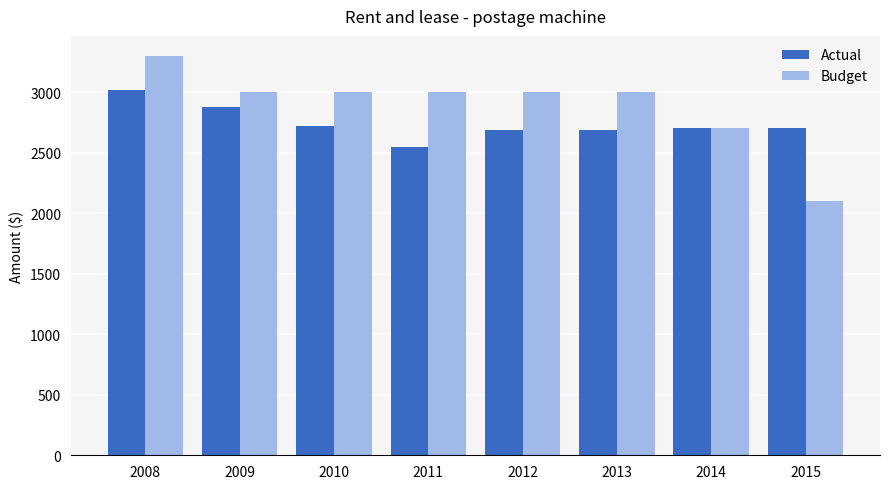

How many series are shown in this chart?

2